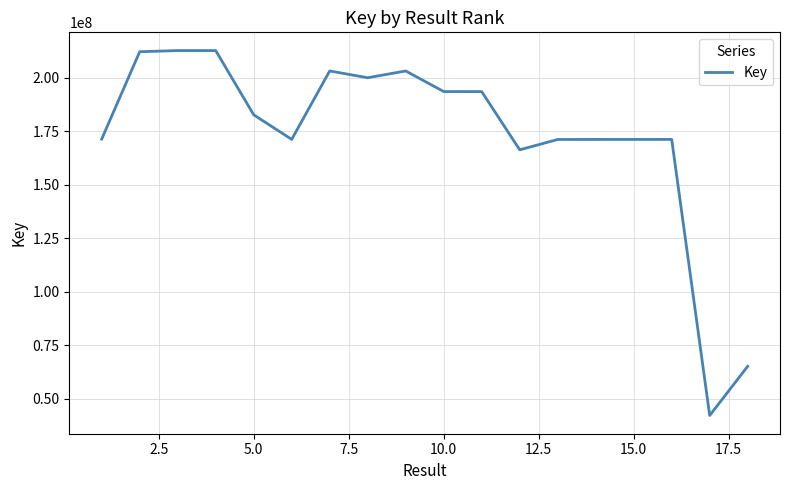

What is the smallest value displayed?

42095474